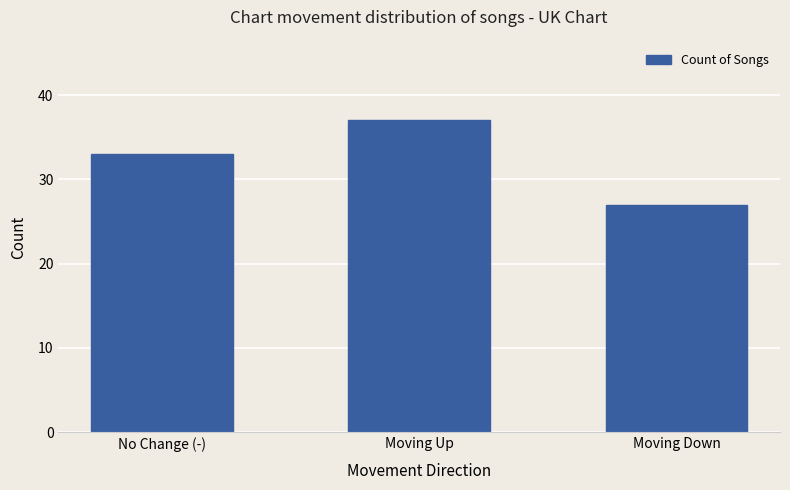

Rank the categories by value from lowest to highest.

Moving Down, No Change (-), Moving Up